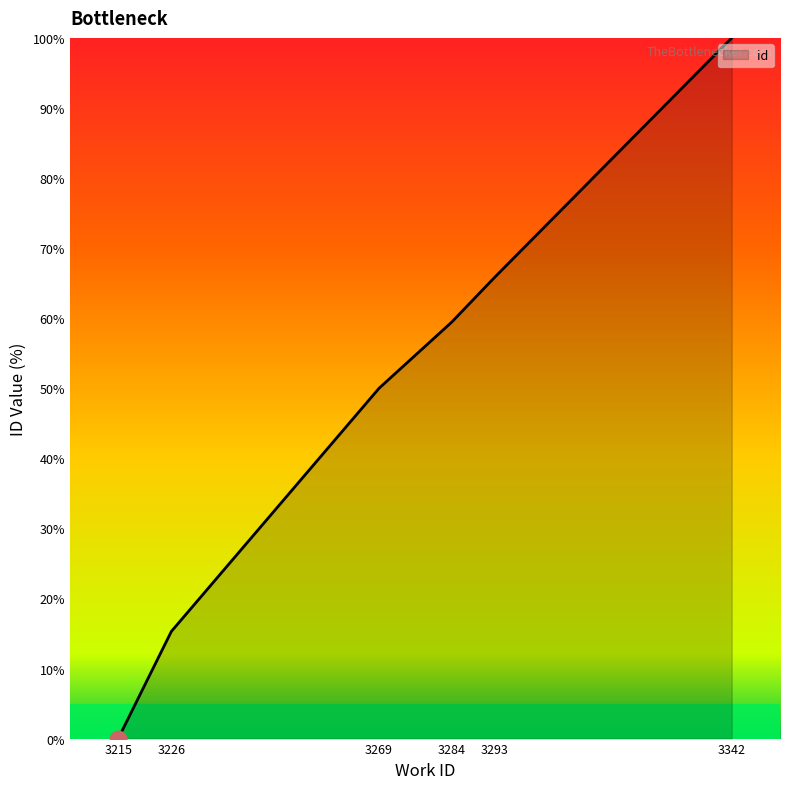

The value at 3293 is 65.9. True or false?

True